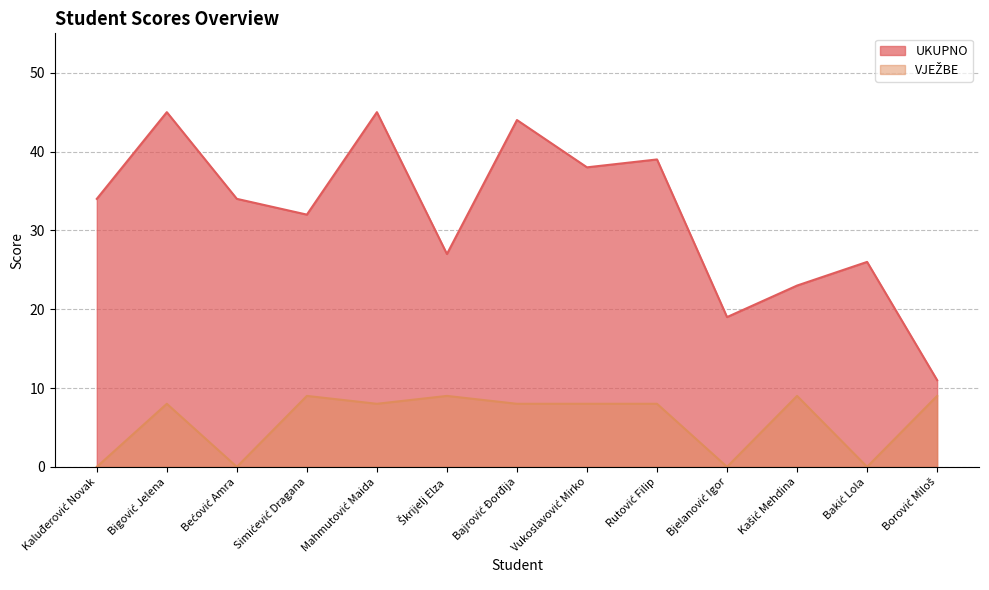

Is the value of UKUPNO at Rutović Filip greater than the value of VJEŽBE at Bakić Lola?

Yes